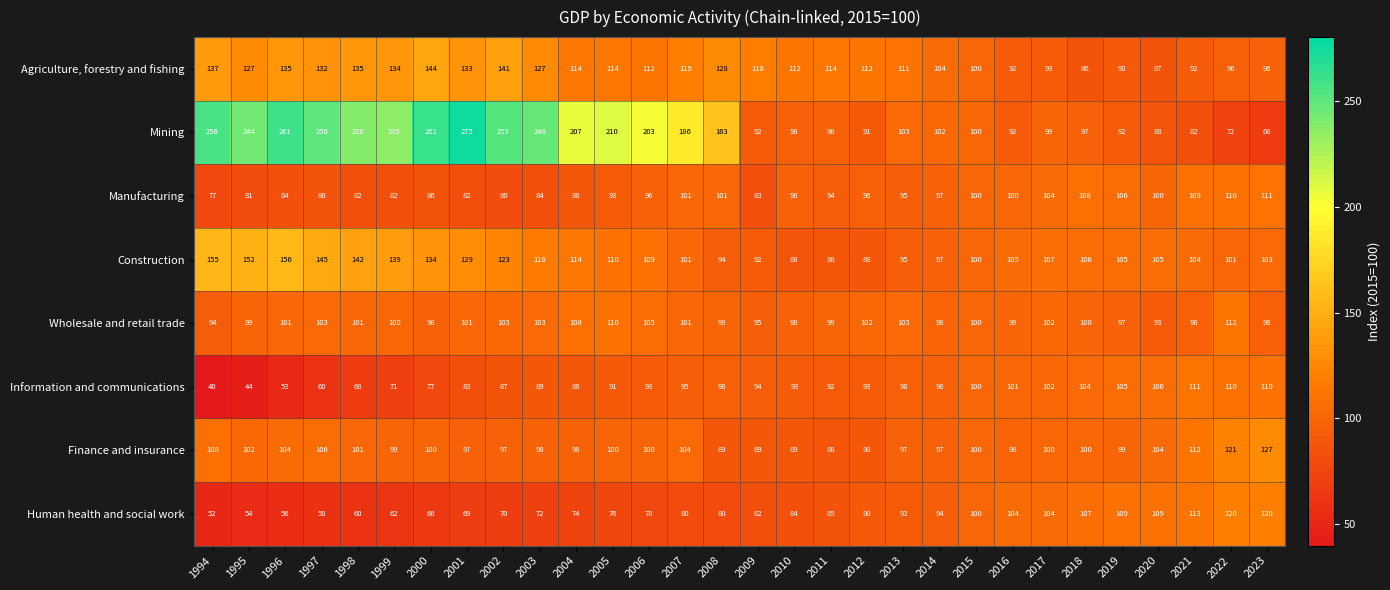

What is the sum of all Information and communications values?

2648